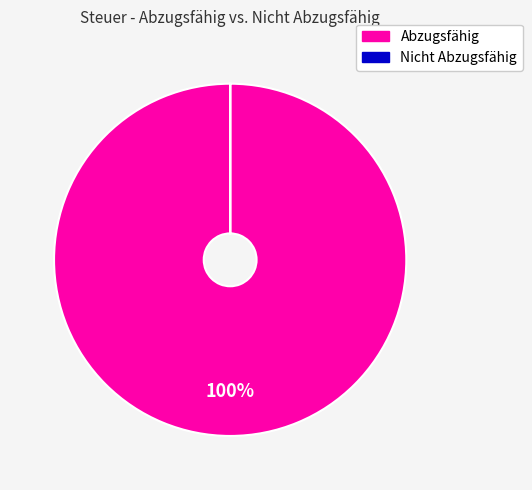

Which category has the biggest portion of the pie?

Abzugsfähig